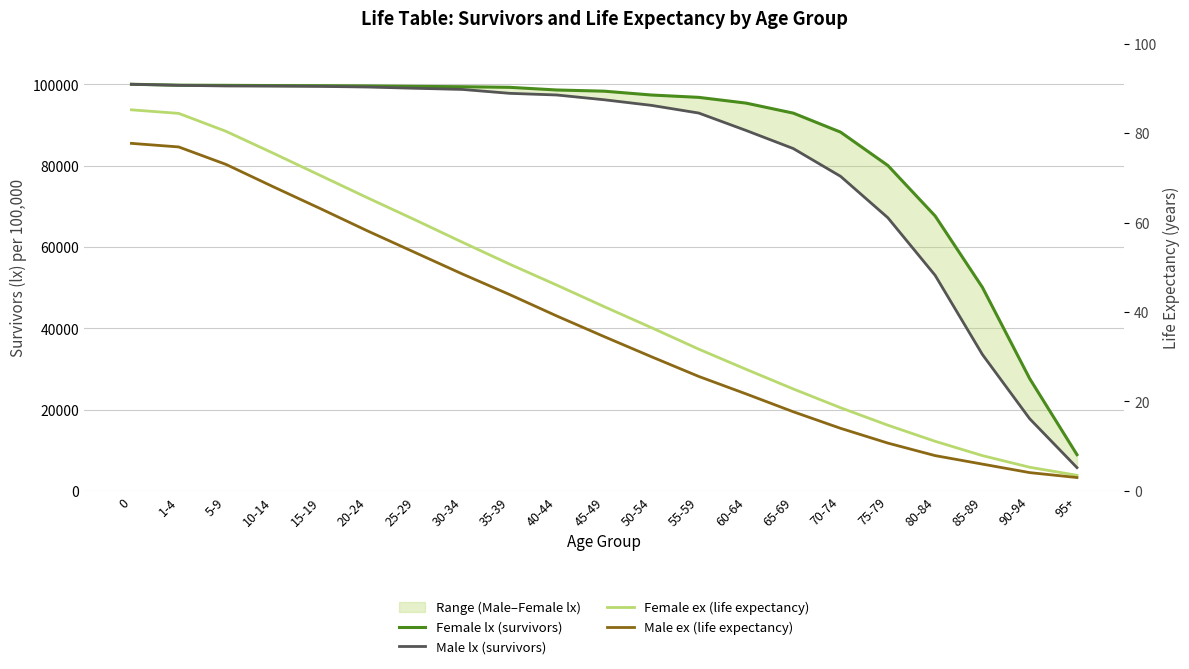

Reading right to left, list all the values displayed in this chart.

Female lx (survivors): 95+=8922.0	90-94=27620.0	85-89=50060.0	80-84=67619.0	75-79=80029.0	70-74=88231.0	65-69=92905.0	60-64=95370.0	55-59=96783.0	50-54=97359.0	45-49=98303.0	40-44=98592.0	35-39=99249.0	30-34=99400.0	25-29=99484.0	20-24=99592.0	15-19=99652.0	10-14=99678.0	5-9=99737.0	1-4=99781.0	0=100000.0
Male lx (survivors): 95+=5736.0	90-94=17753.0	85-89=33550.0	80-84=53016.0	75-79=67182.0	70-74=77361.0	65-69=84194.0	60-64=88648.0	55-59=92925.0	50-54=94815.0	45-49=96193.0	40-44=97364.0	35-39=97775.0	30-34=98735.0	25-29=99018.0	20-24=99325.0	15-19=99478.0	10-14=99550.0	5-9=99587.0	1-4=99741.0	0=100000.0
Female ex (life expectancy): 95+=3.5	90-94=5.3	85-89=7.9	80-84=11.1	75-79=14.7	70-74=18.6	65-69=22.8	60-64=27.2	55-59=31.7	50-54=36.5	45-49=41.2	40-44=46.0	35-39=50.7	30-34=55.6	25-29=60.6	20-24=65.5	15-19=70.5	10-14=75.5	5-9=80.4	1-4=84.4	0=85.2
Male ex (life expectancy): 95+=3.0	90-94=4.1	85-89=6.0	80-84=7.9	75-79=10.7	70-74=14.0	65-69=17.7	60-64=21.7	55-59=25.6	50-54=30.0	45-49=34.5	40-44=39.1	35-39=43.9	30-34=48.5	25-29=53.3	20-24=58.1	15-19=63.1	10-14=68.0	5-9=73.0	1-4=76.9	0=77.7